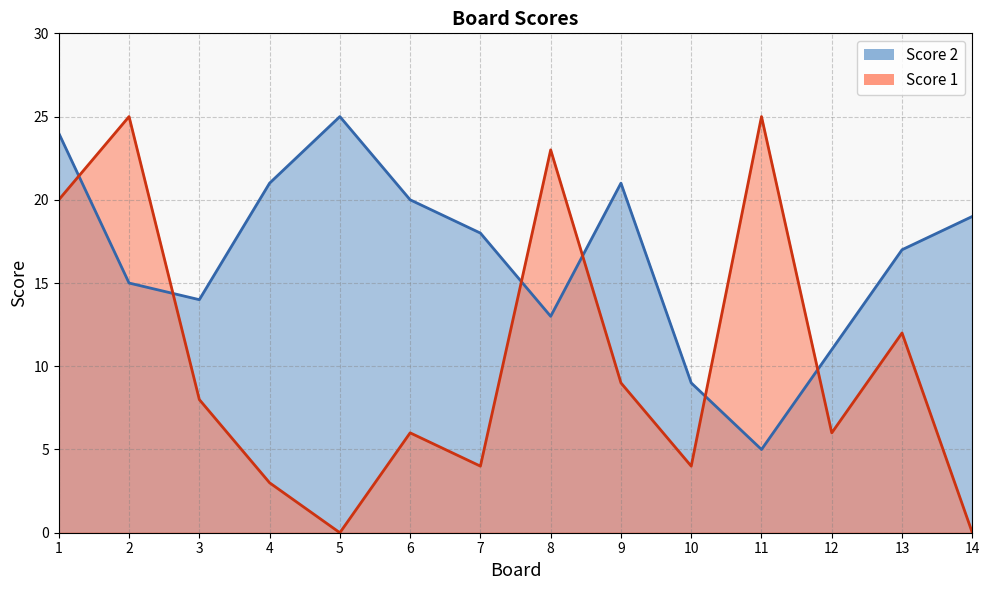

True or false: Score 2 has more than 2 points higher than both neighbors.

False